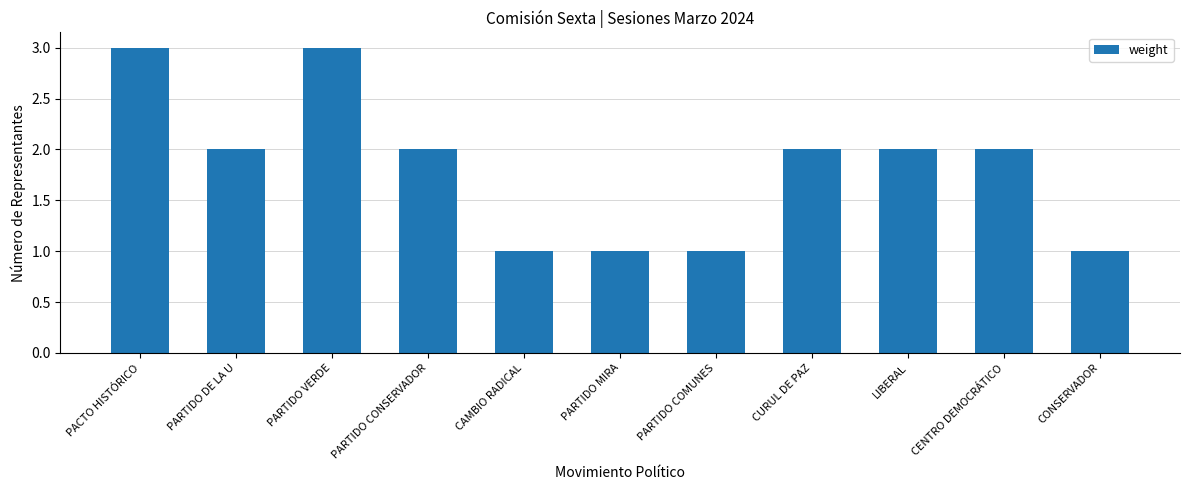

Read the value at CURUL DE PAZ.

2